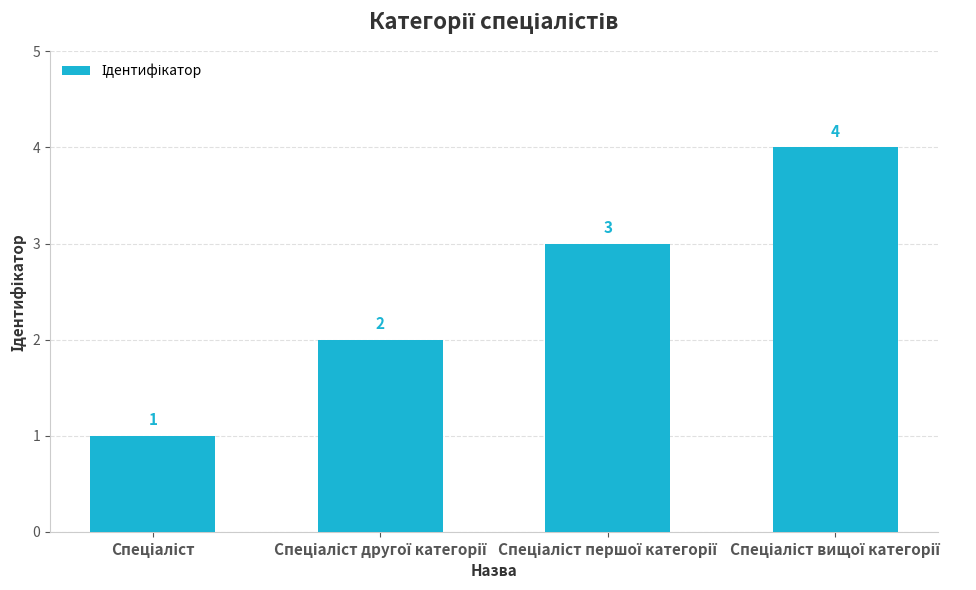

What is the sum of all values?

10